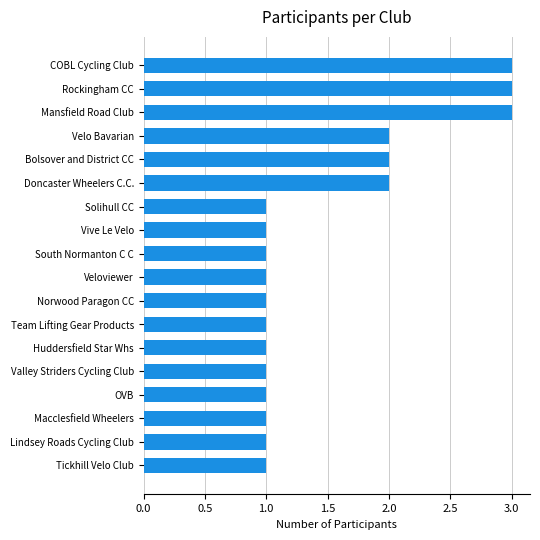

How many values are between 1 and 2?

15